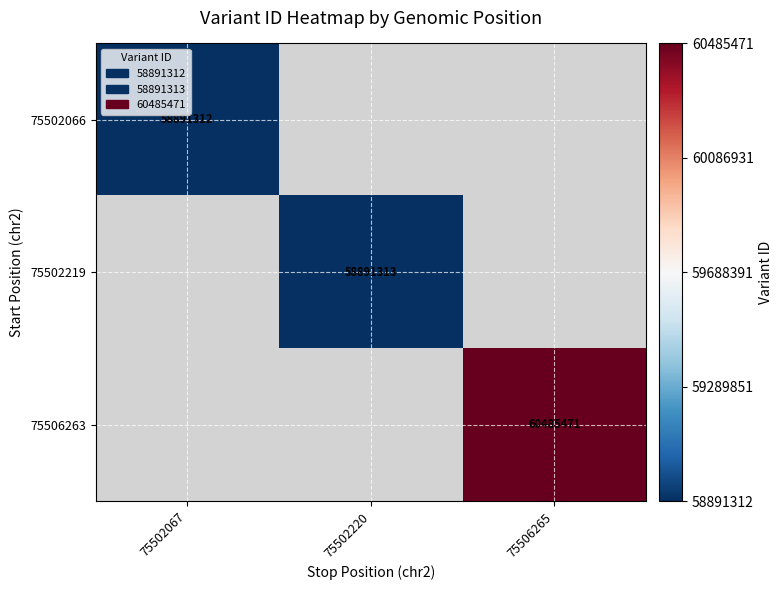

The value of 75506263 at 75506265 is 17495550. True or false?

False